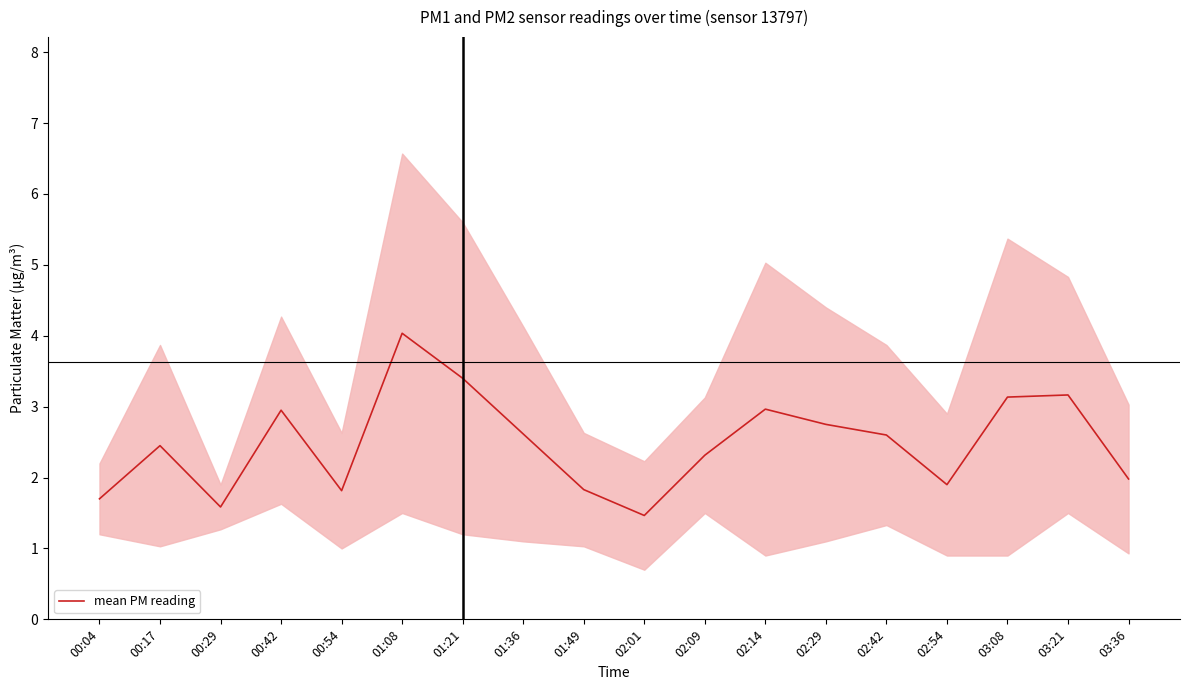

The value at 02:29 is 3.6. True or false?

False